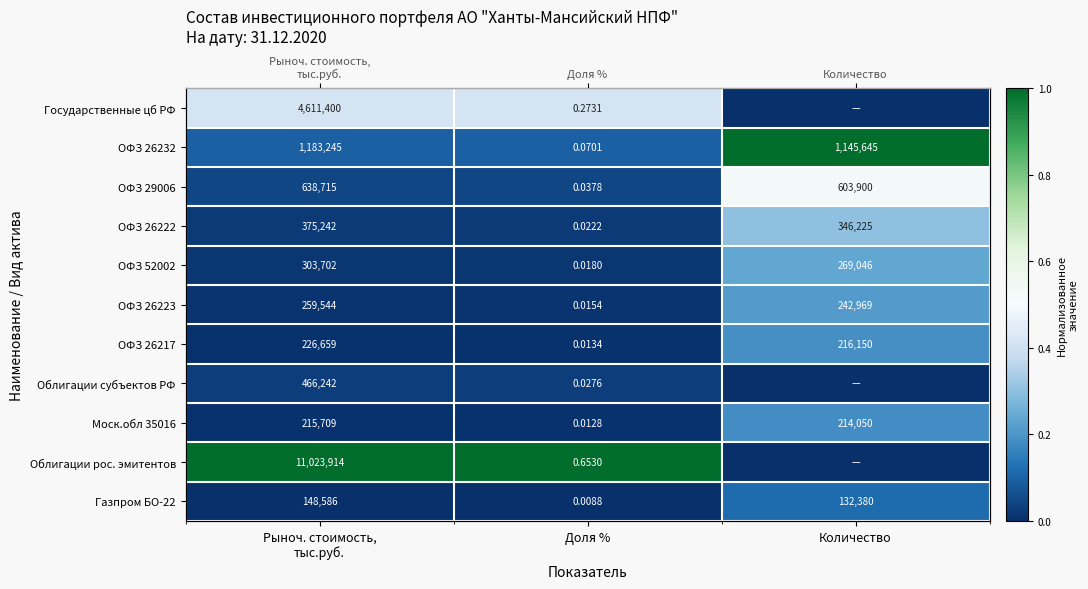

Is the value of Облигации рос. эмитентов at Доля % greater than the value of ОФЗ 26232 at Количество?

No